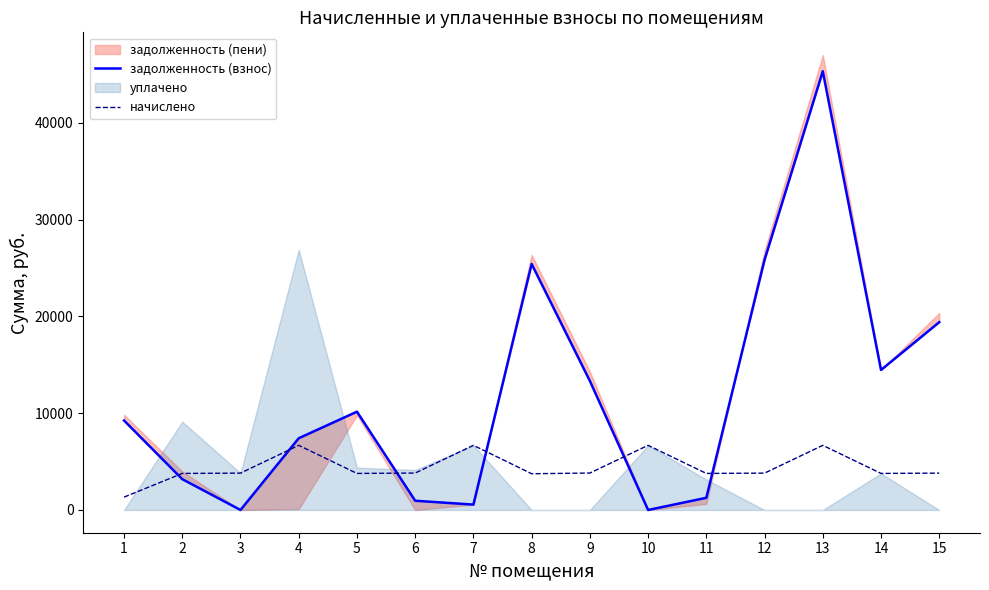

What is the value of the задолженность (взнос) point at the 15th from the left?

19396.8